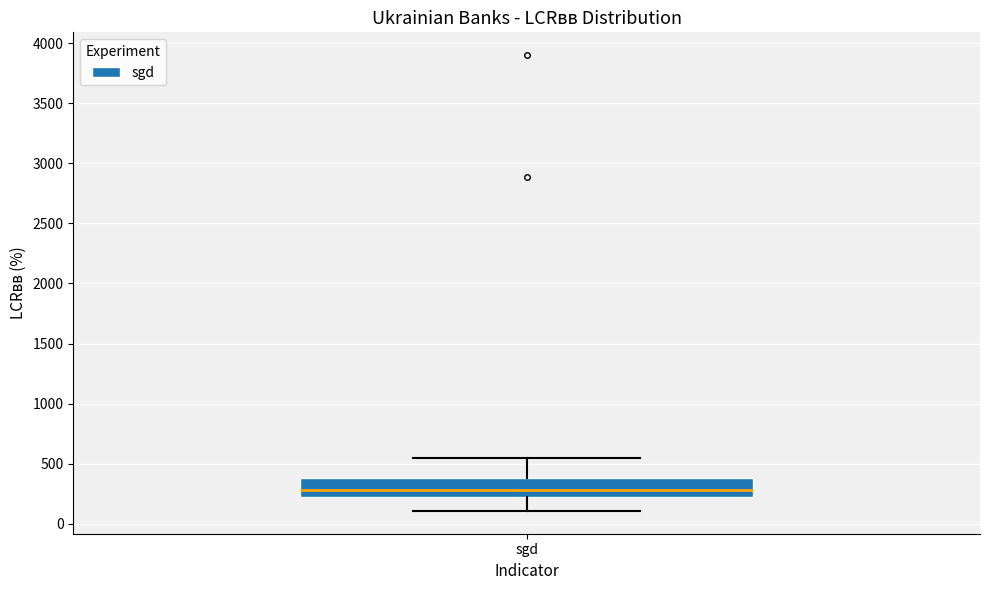

Transcribe this box plot: give where the median line is, the range the box spans, and where the two whiskers end, as read against the y-axis. The values are not printed on the chart, so give them approximately, as read against the axis.

median 300, box 200 to 400, whiskers 100 to 550